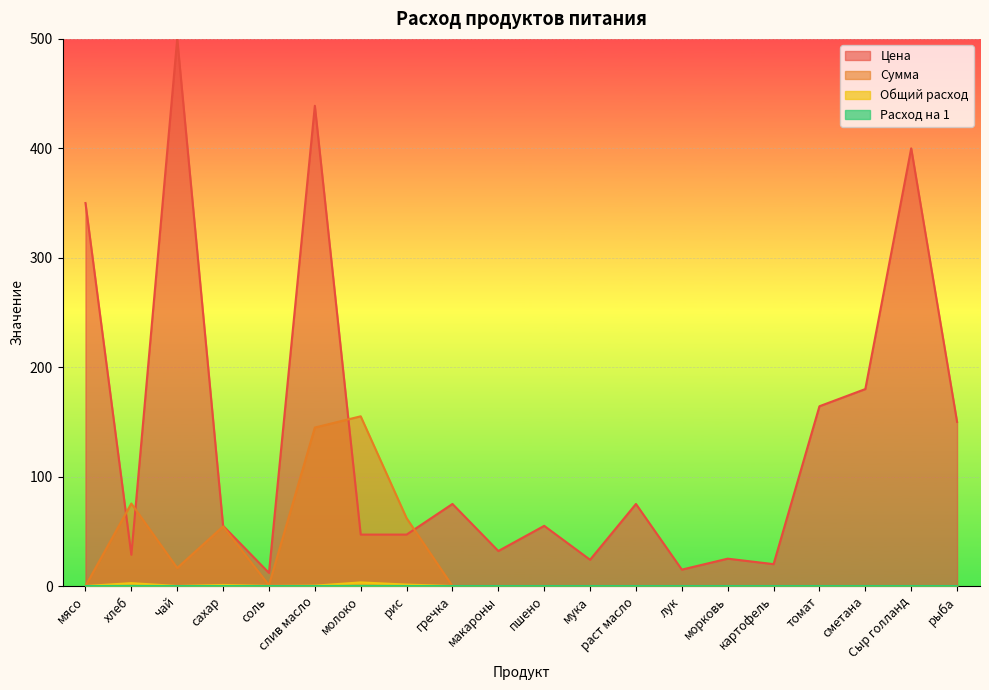

Between рис and Сыр голланд, which is larger?

Сыр голланд